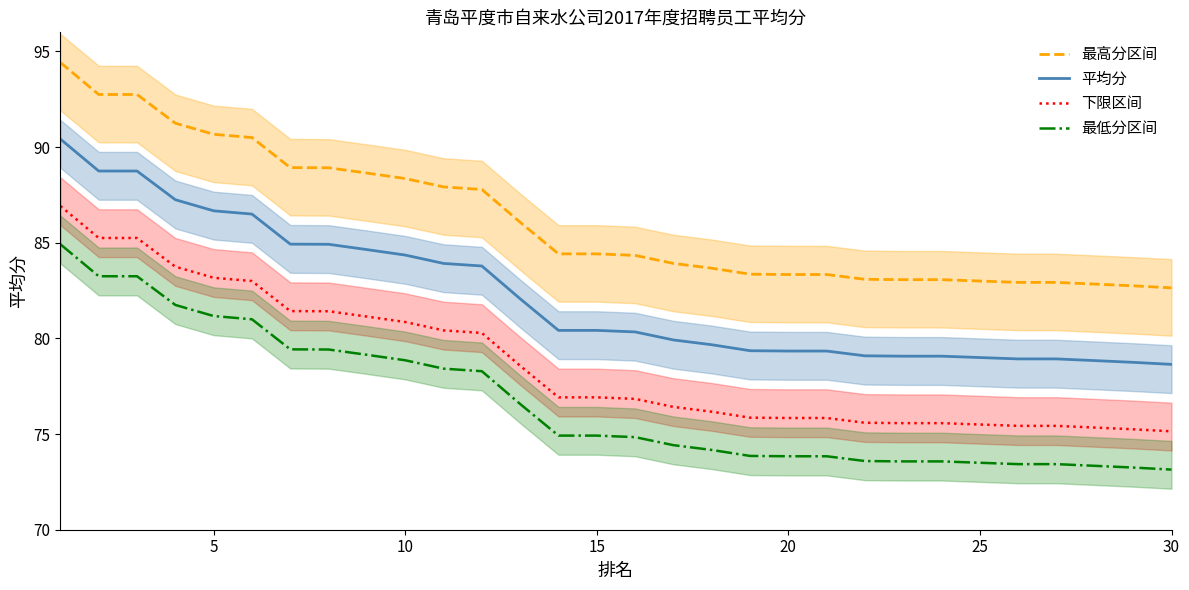

True or false: 最低分区间 and 下限区间 cross at least once.

False